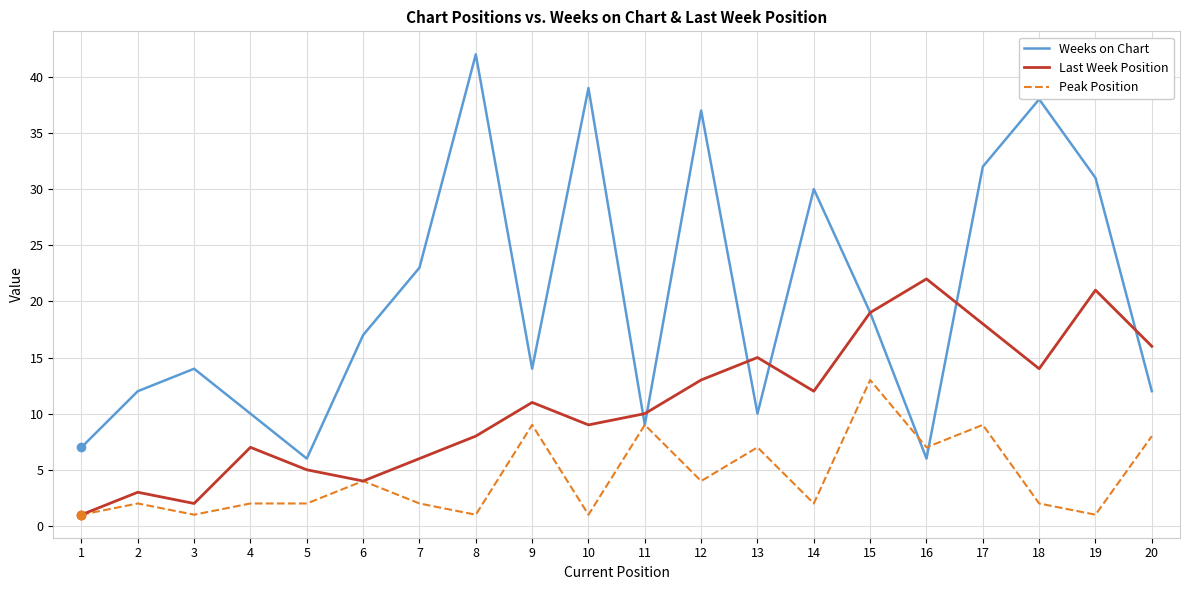

Rank the series at 17 from highest to lowest value.

Weeks on Chart, Last Week Position, Peak Position